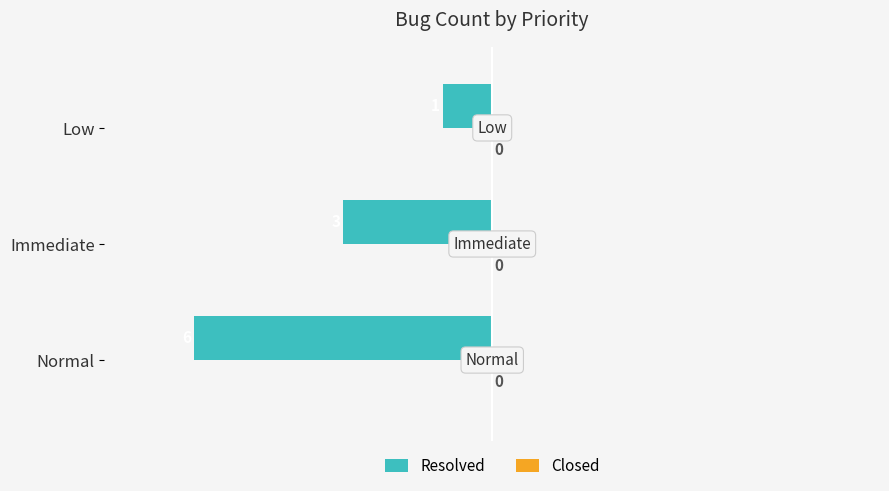

What is the sum of all Resolved values?

-10.0